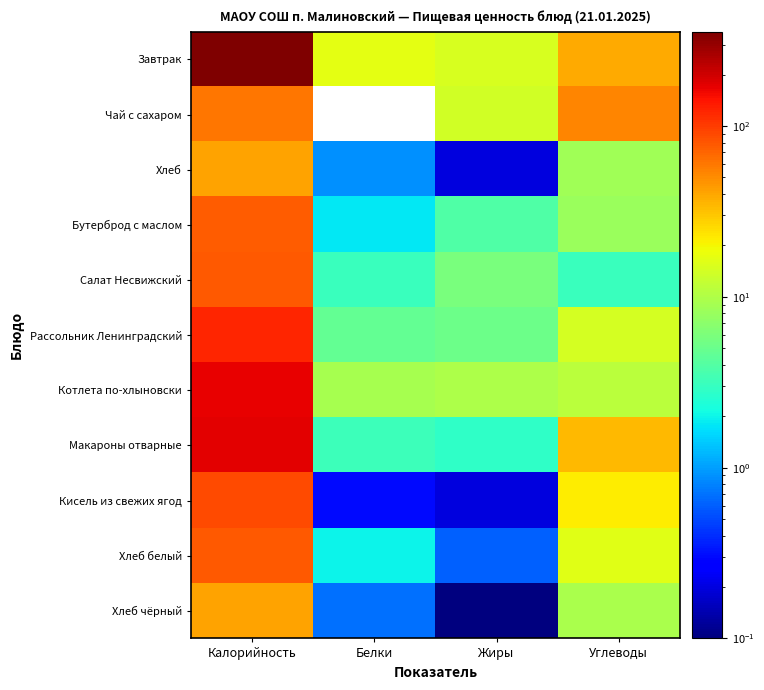

Between Белки and Углеводы, which is larger?

Углеводы